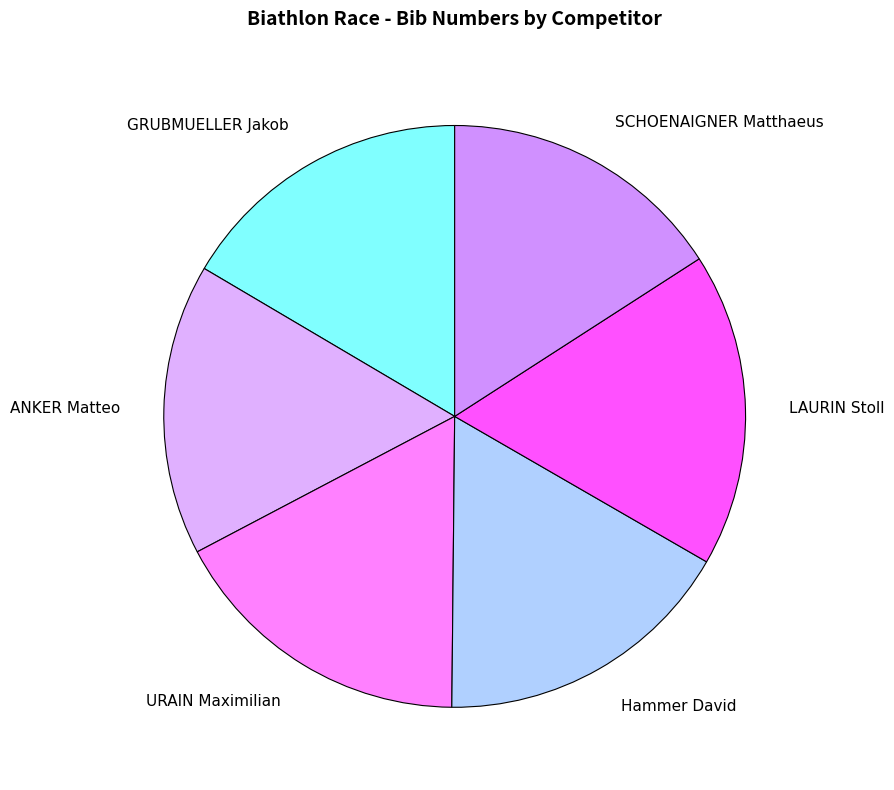

Is the sum of ANKER Matteo and GRUBMUELLER Jakob greater than half?

No